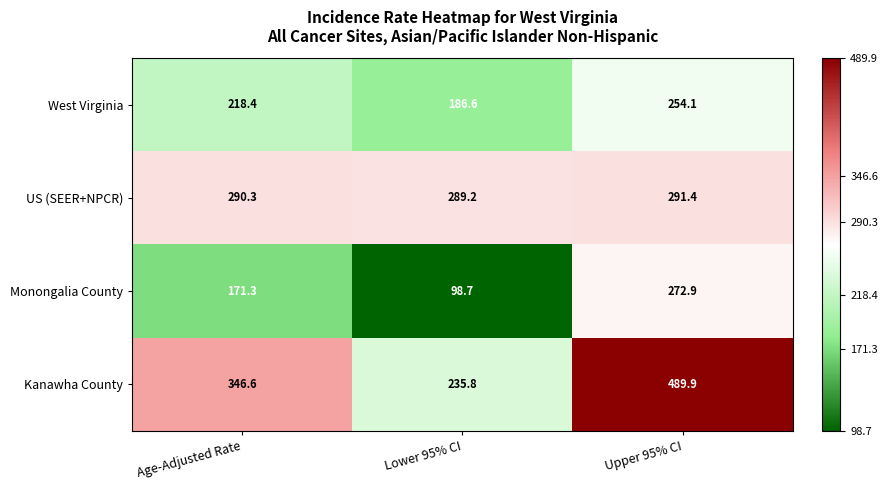

How many data points does each series have?

3